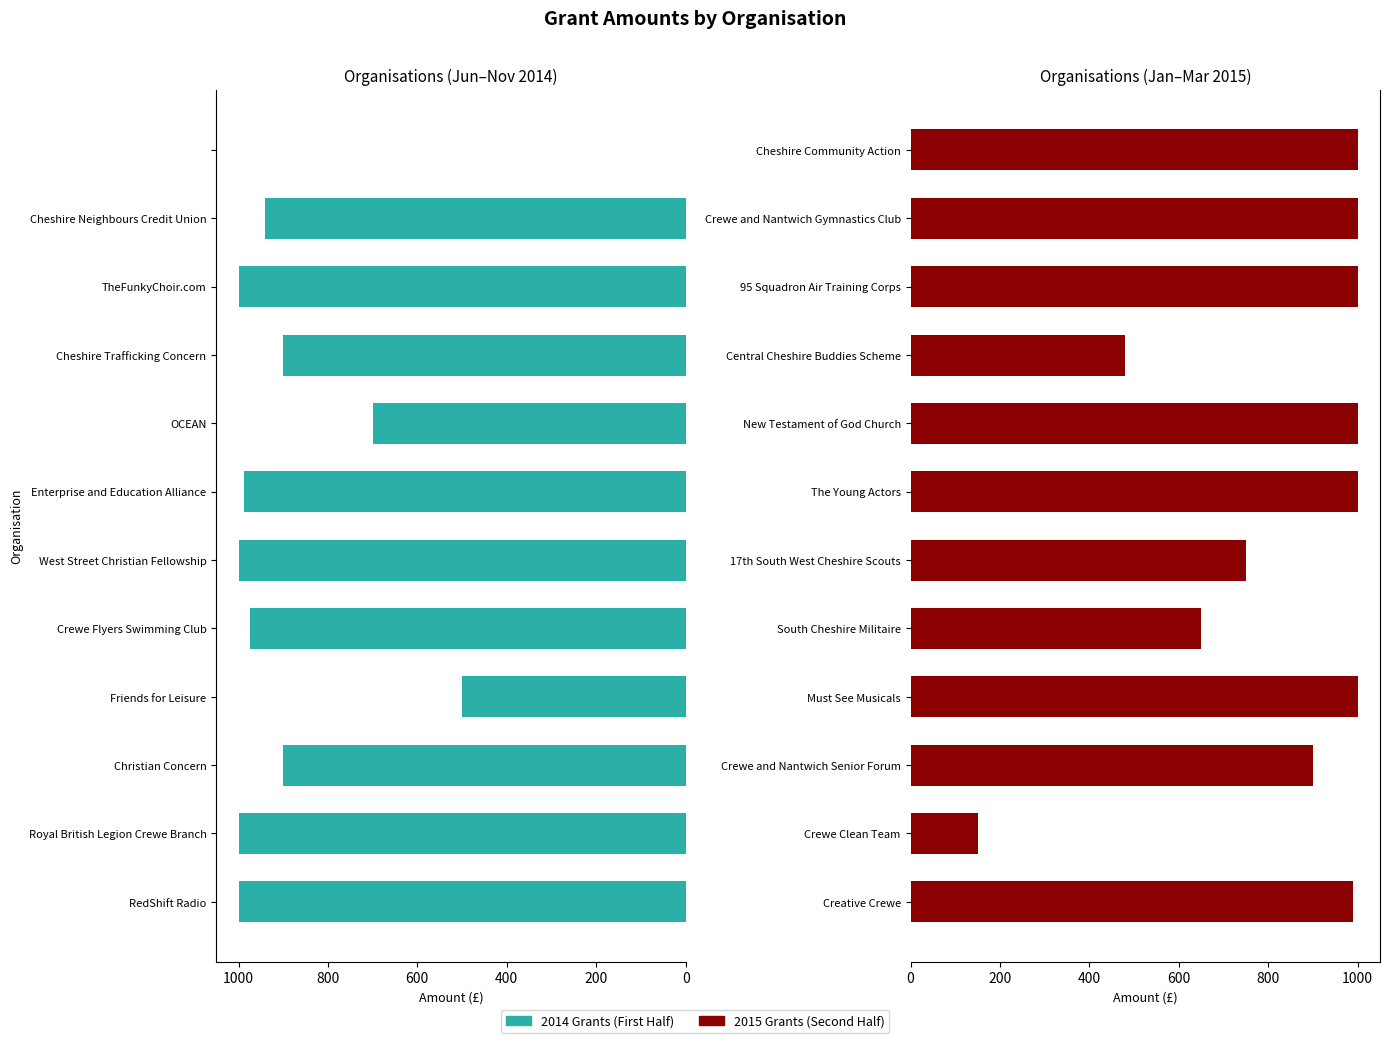

What are all the series names shown in the legend?

2014 Grants (First Half), 2015 Grants (Second Half)